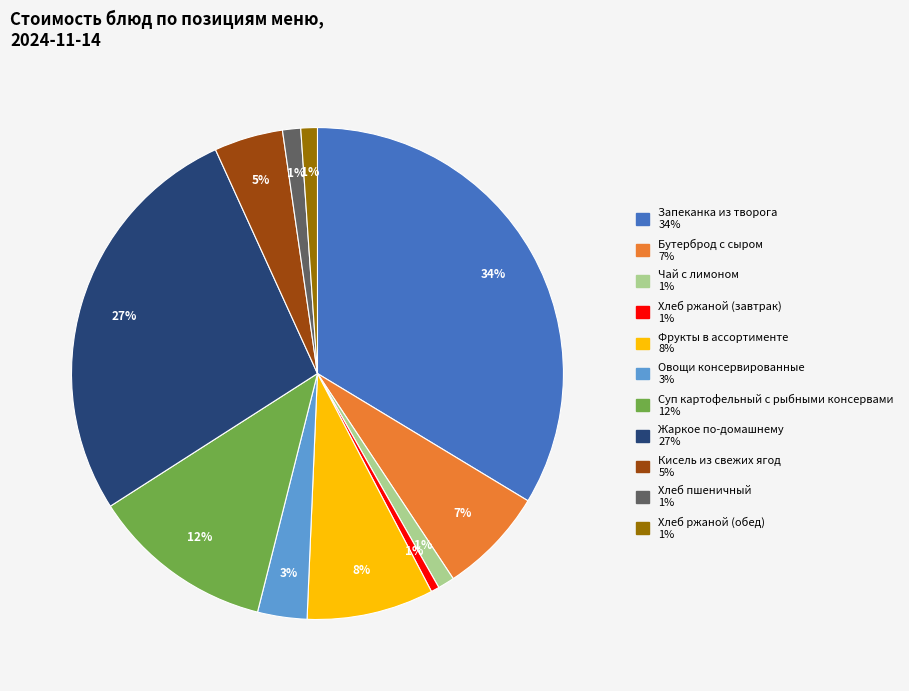

Which has a higher value, Суп картофельный с рыбными консервами or Хлеб пшеничный?

Суп картофельный с рыбными консервами